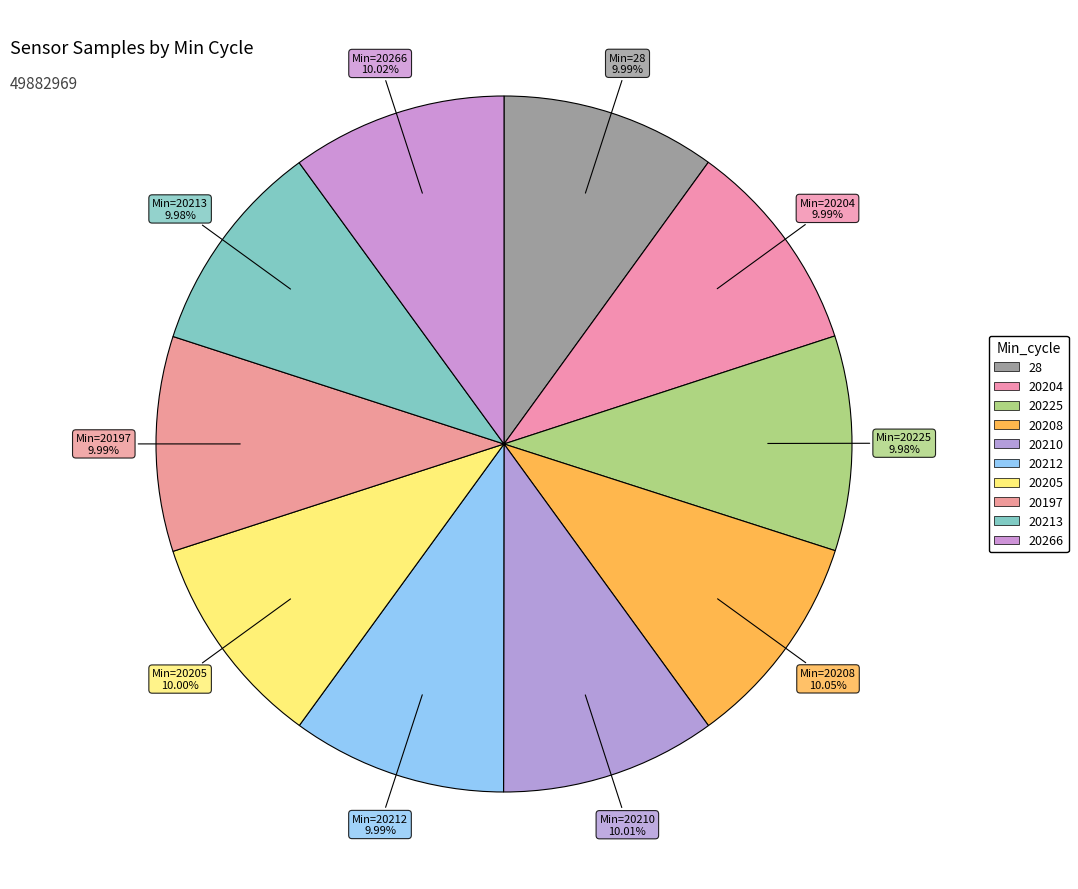

Is the sum of 20204 and 20266 greater than half?

No